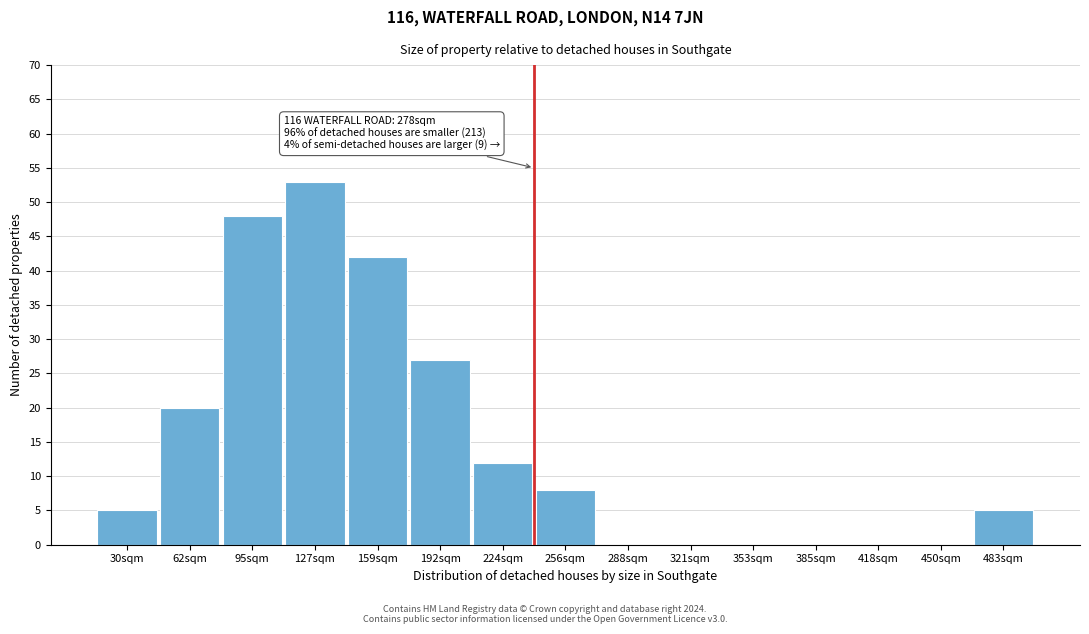

Reading left to right, extract all data points from this chart.

30sqm=5	62sqm=20	95sqm=48	127sqm=53	159sqm=42	192sqm=27	224sqm=12	256sqm=8	288sqm=0	321sqm=0	353sqm=0	385sqm=0	418sqm=0	450sqm=0	483sqm=5